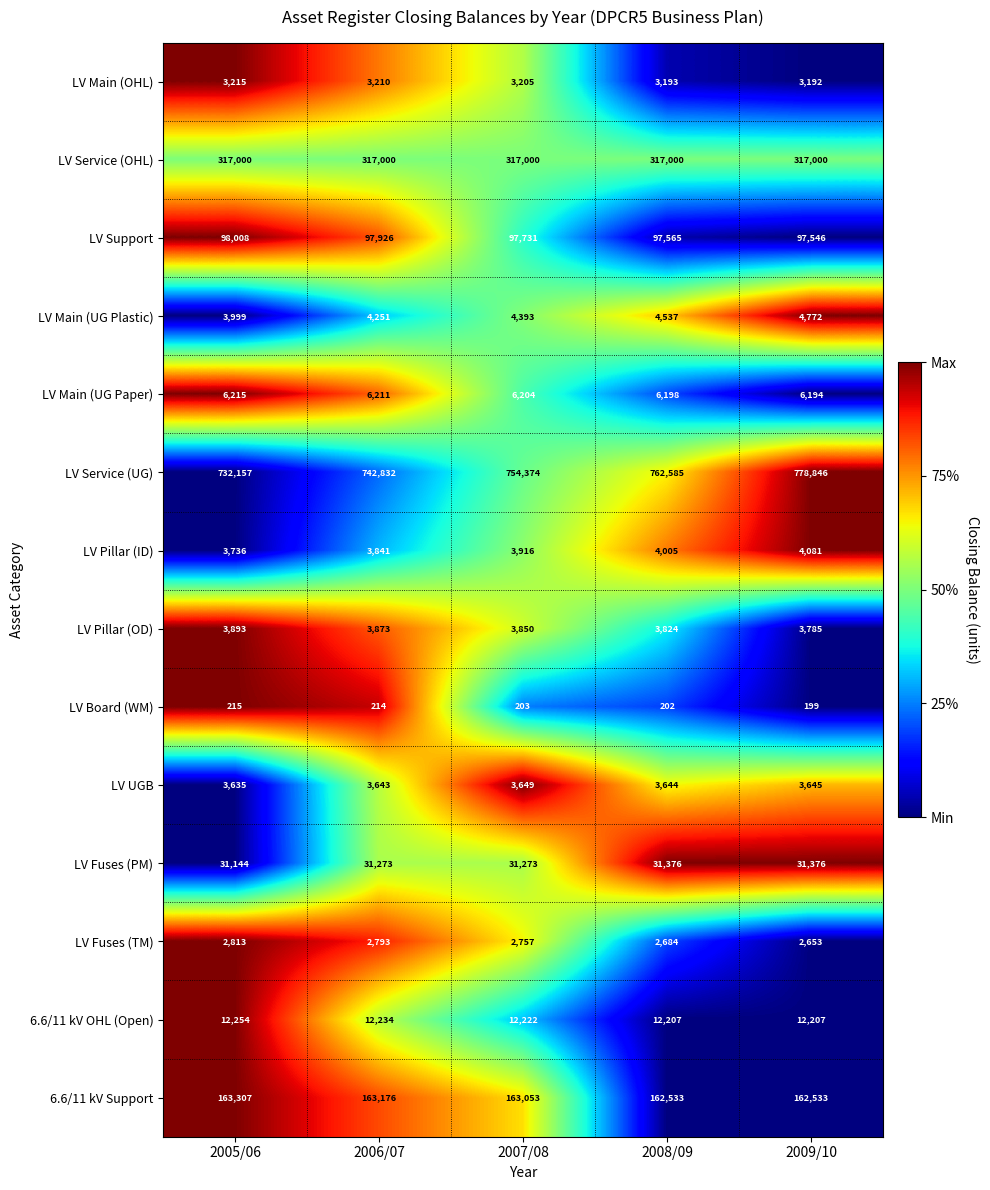

Which series has the largest total across all categories?

LV Service (UG)